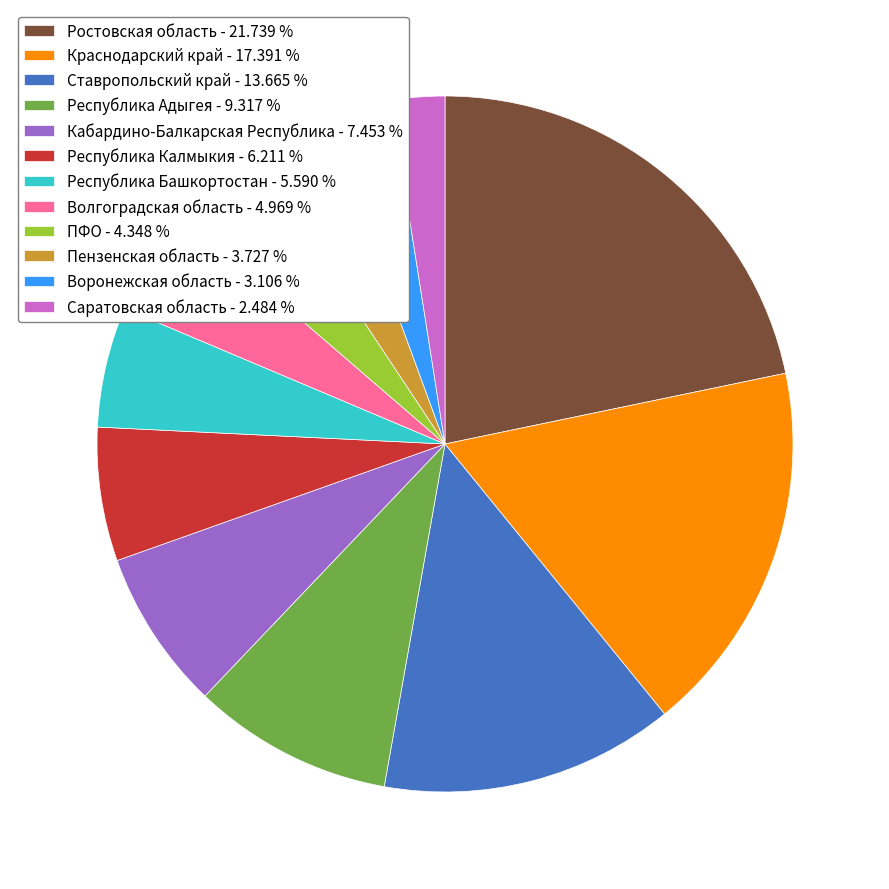

Which slice is the largest?

Ростовская область